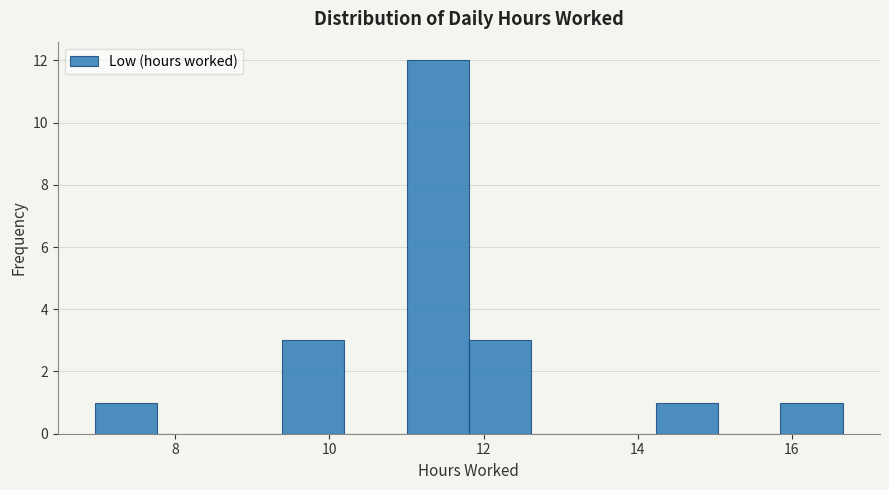

Reading left to right, transcribe this chart: for each bar, give the range it covers on the x-axis and its height. Neither the bar edges nor the heights are printed on the chart, so give them approximately, as read against the axes.

7.0 to 7.8: 1
7.8 to 8.6: 0
8.6 to 9.4: 0
9.4 to 10.2: 3
10.2 to 11.0: 0
11.0 to 11.8: 12
11.8 to 12.6: 3
12.6 to 13.4: 0
13.4 to 14.2: 0
14.2 to 15.0: 1
15.0 to 15.8: 0
15.8 to 16.6: 1